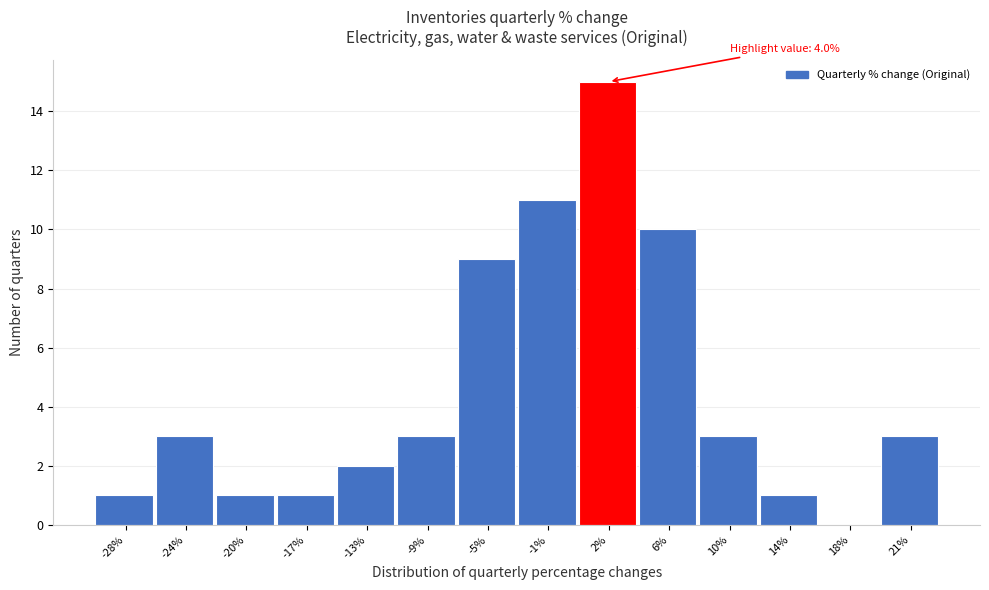

Reading right to left, list all the values displayed in this chart.

21%=3	18%=0	14%=1	10%=3	6%=10	2%=15	-1%=11	-5%=9	-9%=3	-13%=2	-17%=1	-20%=1	-24%=3	-28%=1